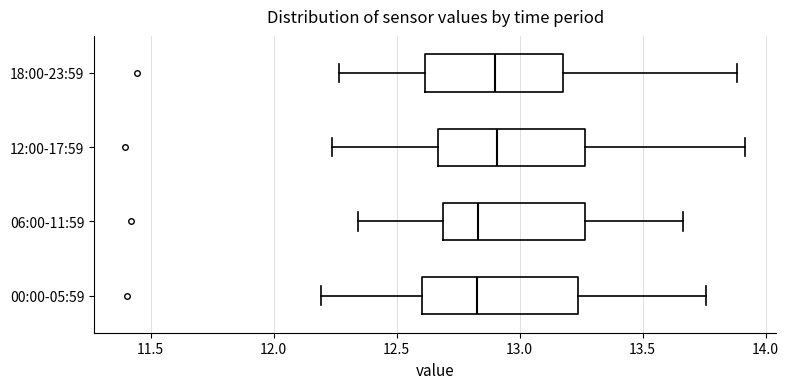

Where does the median line of the box for 12:00-17:59 sit on the x-axis? The values are not printed on the chart, so give them approximately, as read against the axis.

12.90